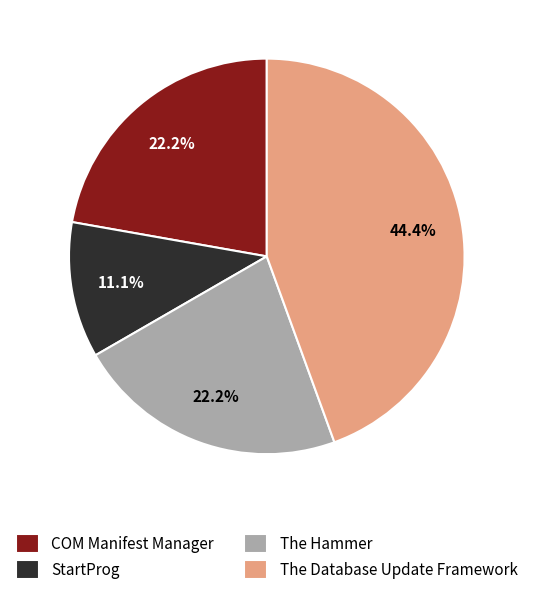

How much of the chart is everything except The Database Update Framework?

55.6%